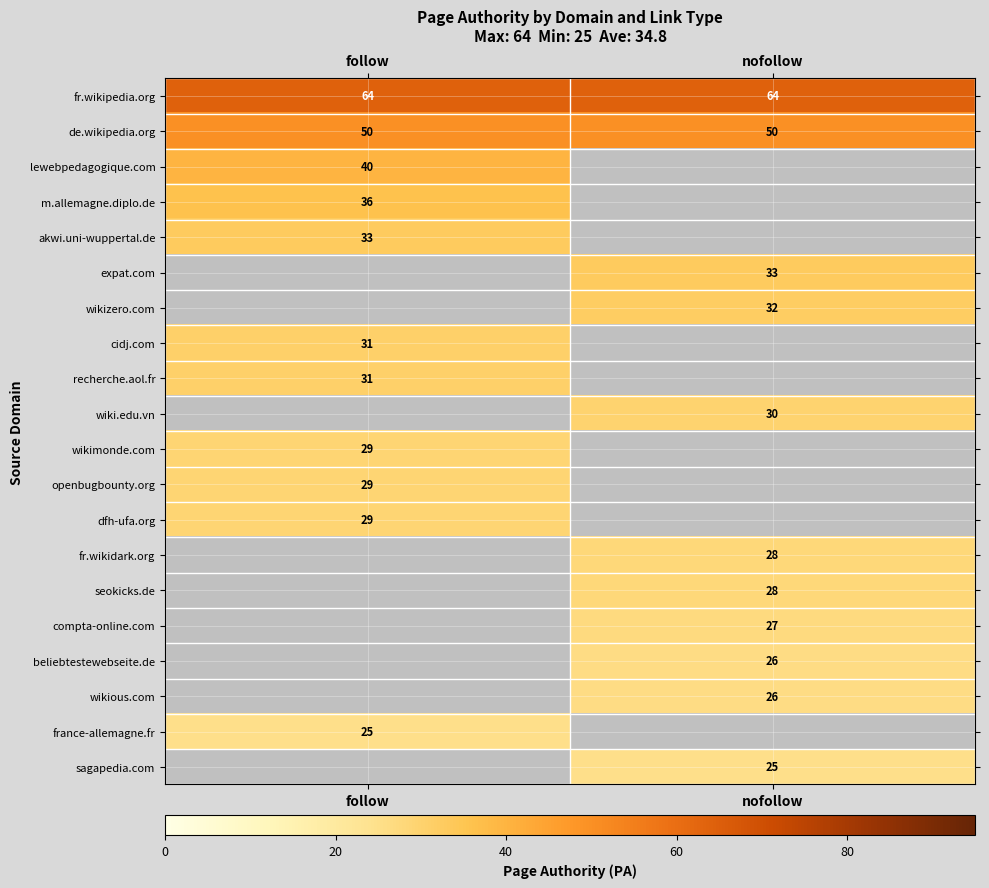

True or false: m.allemagne.diplo.de has a value of 10 at follow.

False